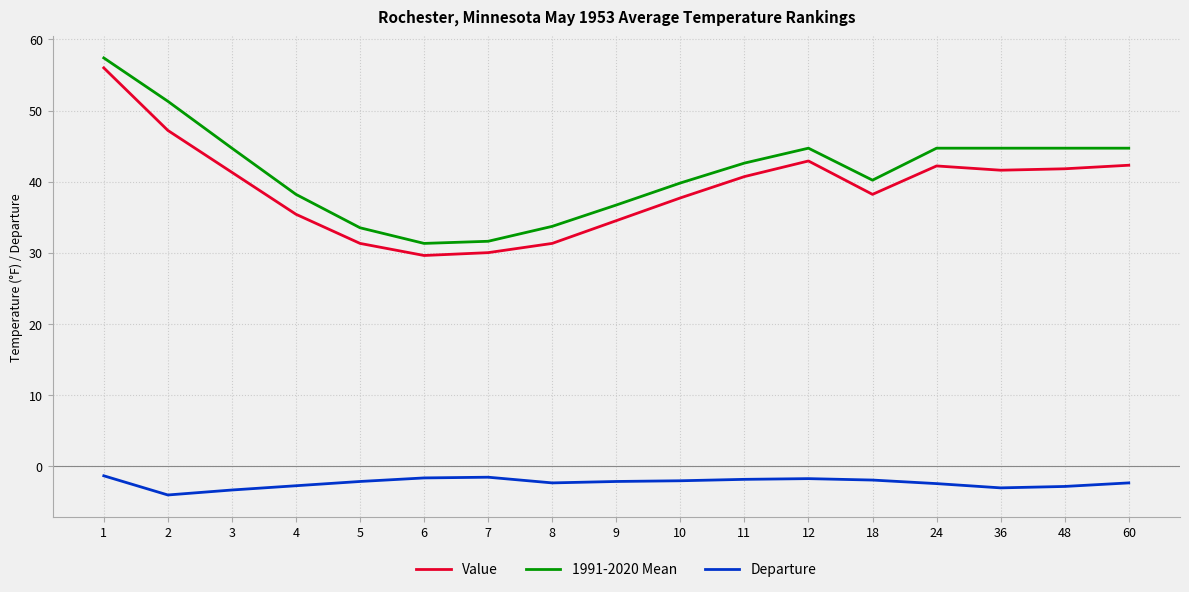

What is the difference between the Departure values at 24 and 3?

0.9